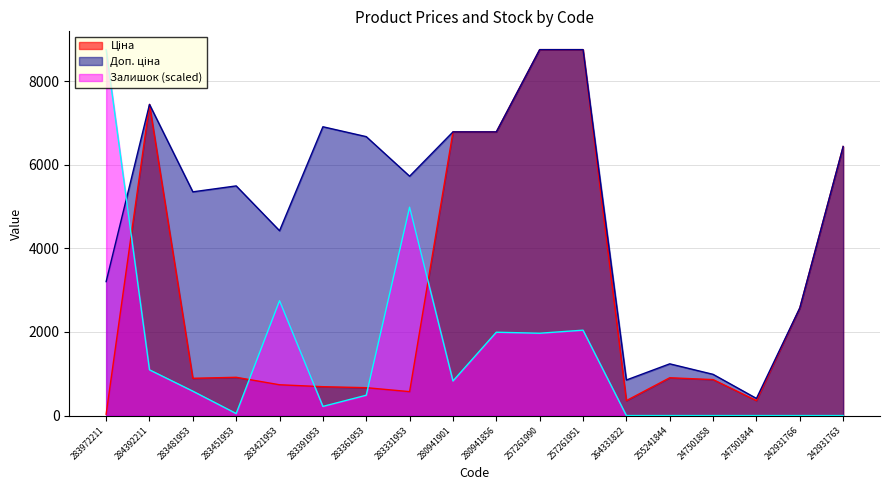

What position from the left is 242931763?

18